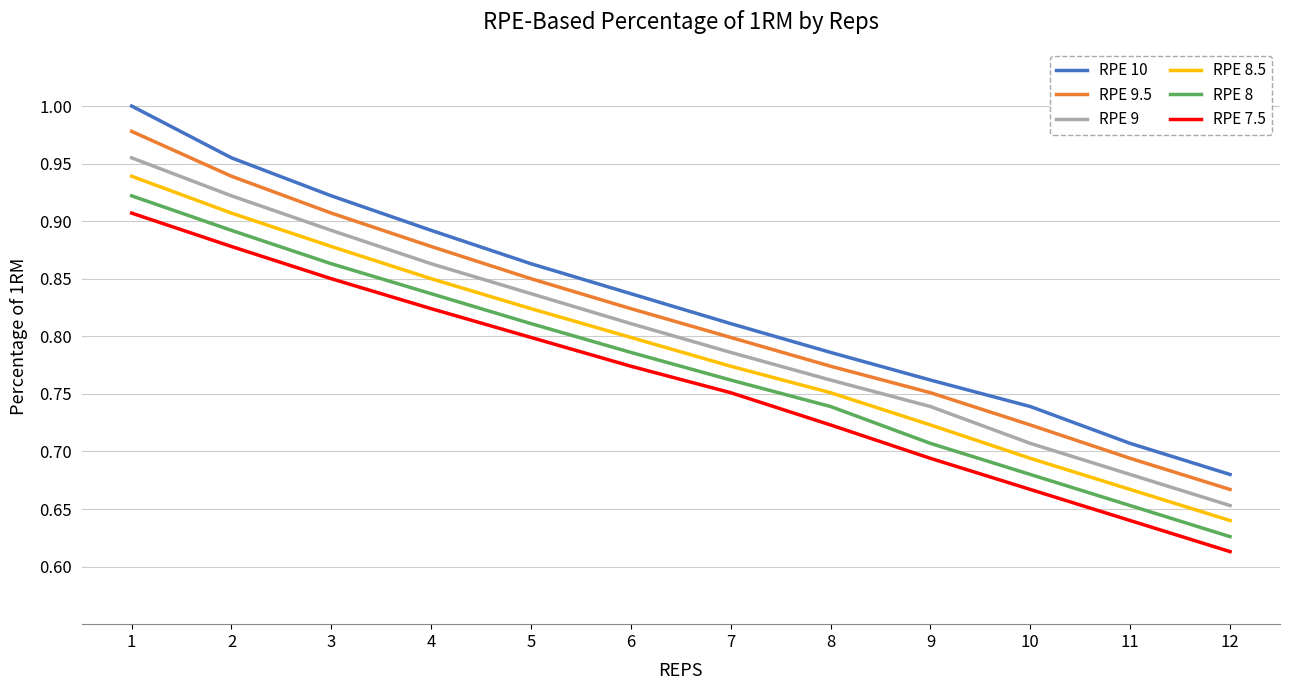

List the series in order of their overall mean, lowest first.

RPE 7.5, RPE 8, RPE 8.5, RPE 9, RPE 9.5, RPE 10